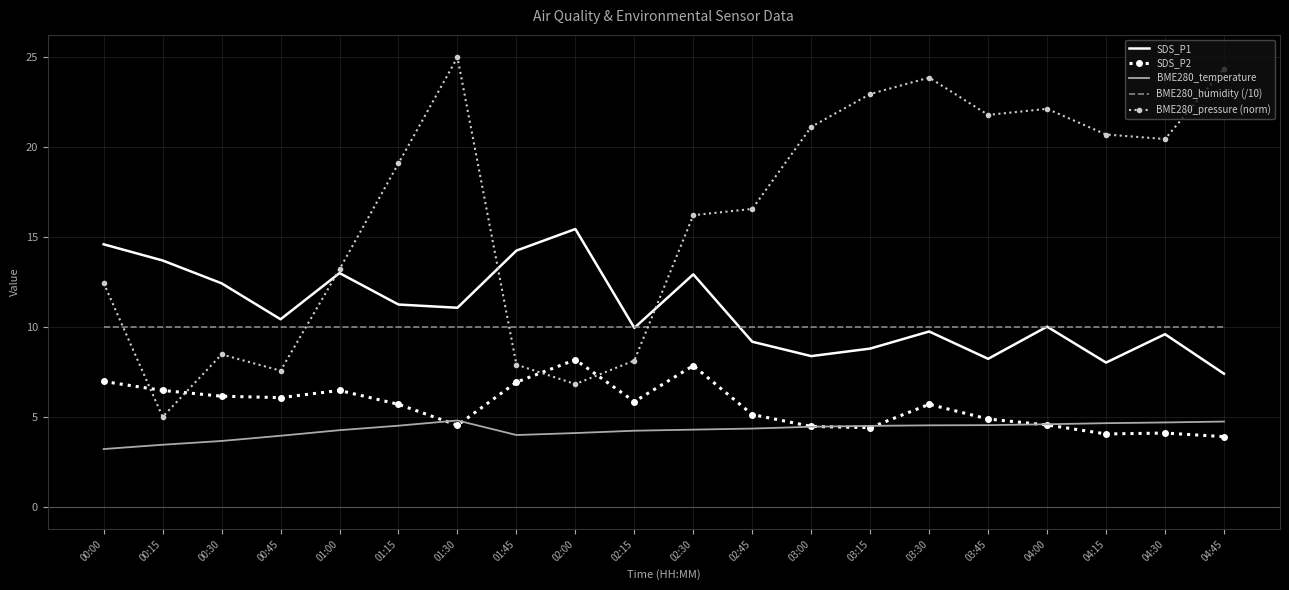

How many series are shown in this chart?

5